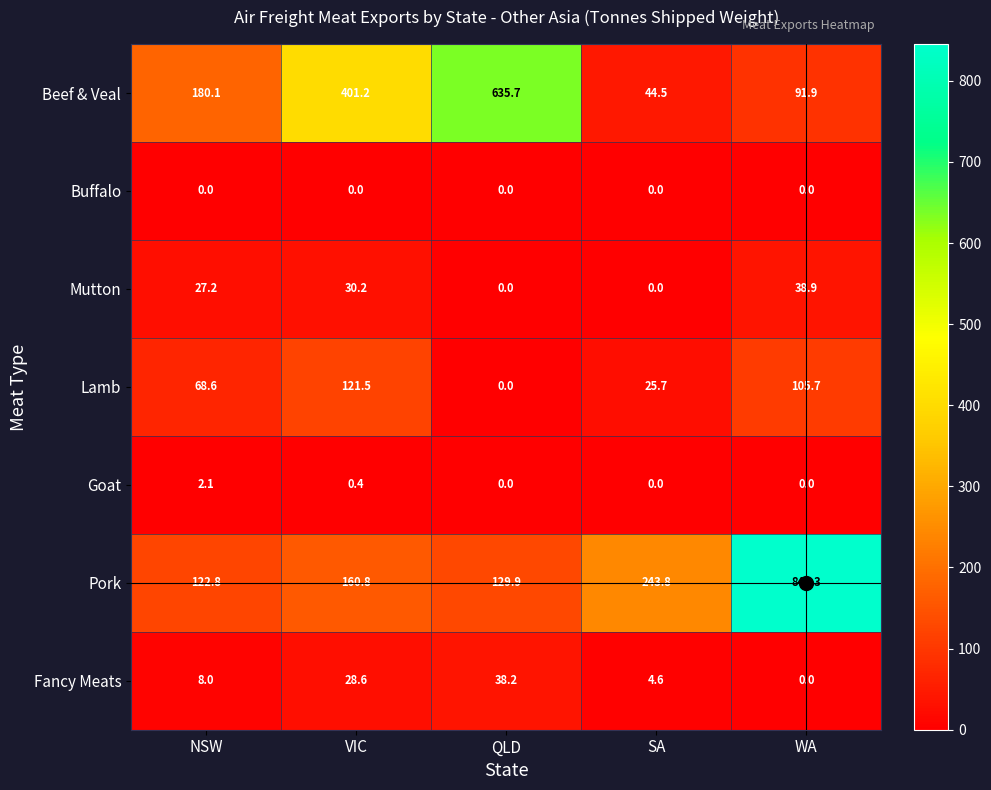

What is the difference between the highest and lowest values at WA?

845.3